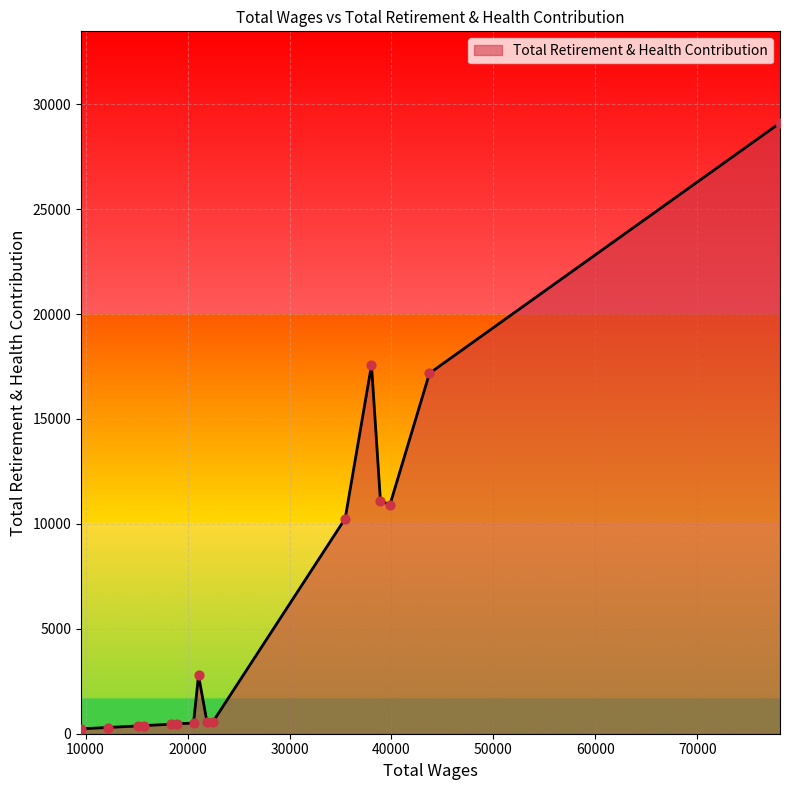

What is the difference between the maximum and minimum values?

28873